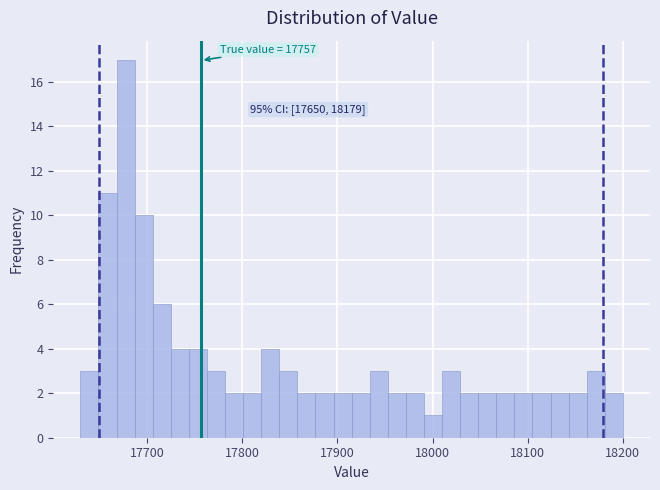

Around what value on the x-axis is the tallest bar? Give the approximate position of its centre, as read against the axis.

17680